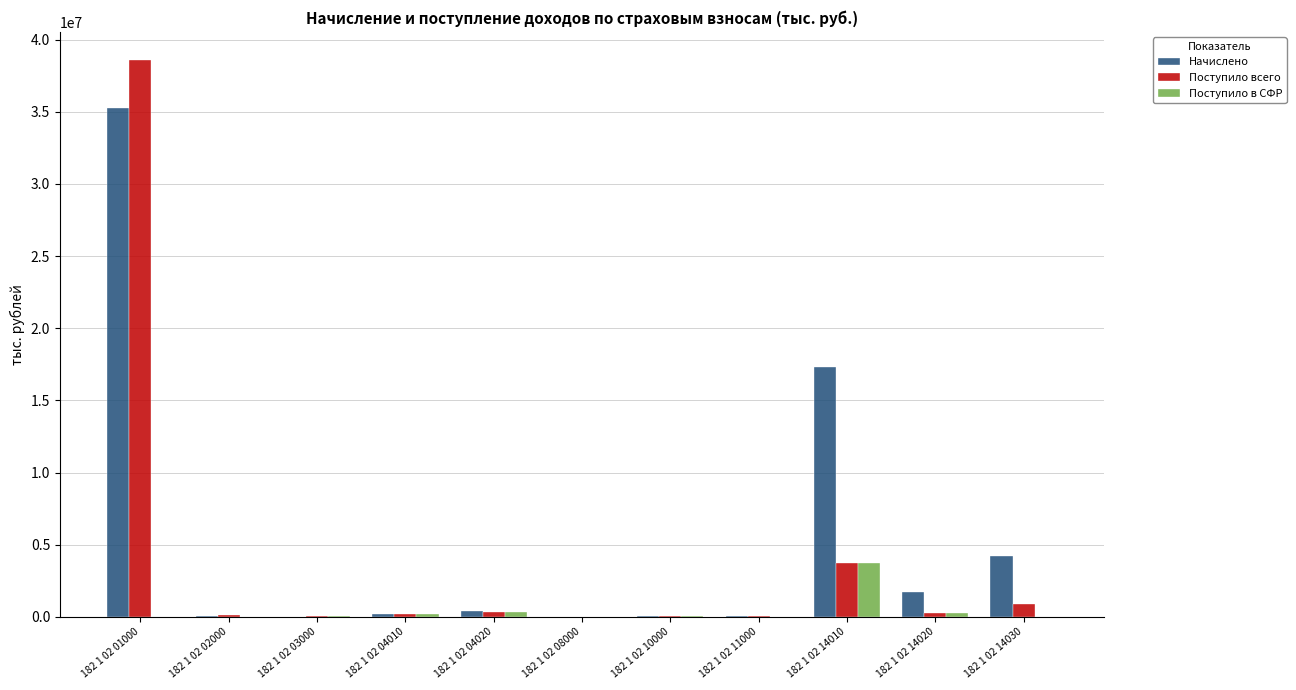

What are all the series names shown in the legend?

Начислено, Поступило всего, Поступило в СФР